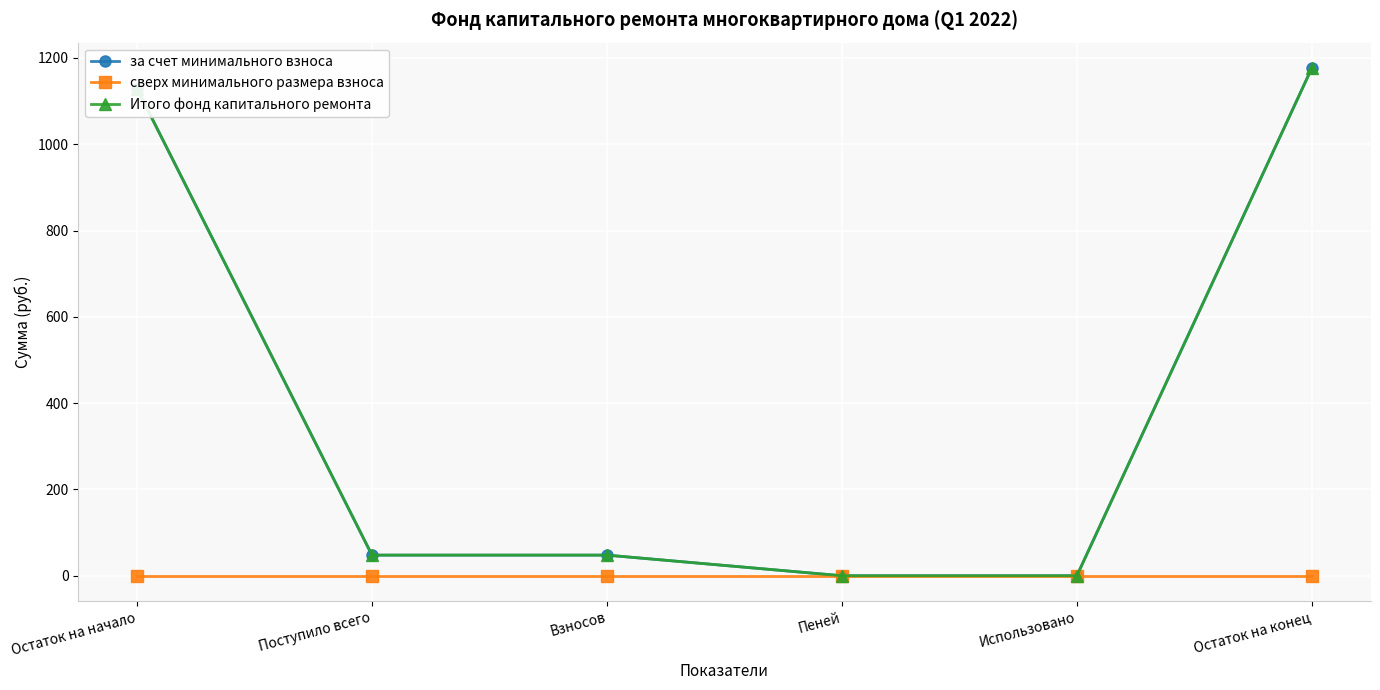

Between Остаток на начало and Использовано, which series saw the biggest shift?

за счет минимального взноса